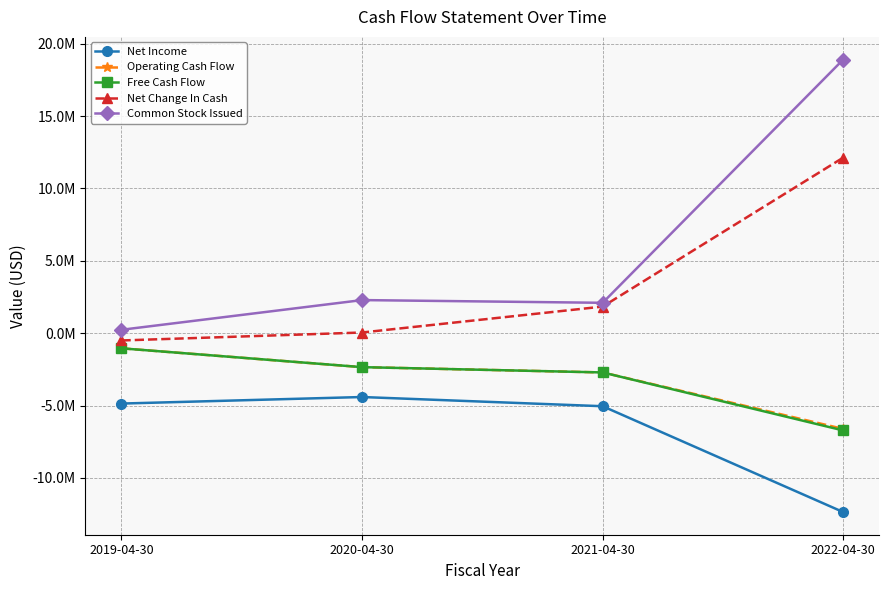

True or false: Net Income and Operating Cash Flow intersect in this chart.

False